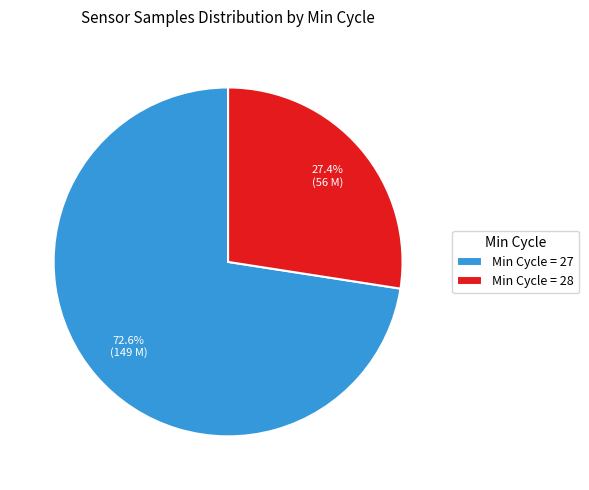

Rank the categories by value from highest to lowest.

Min Cycle = 27, Min Cycle = 28